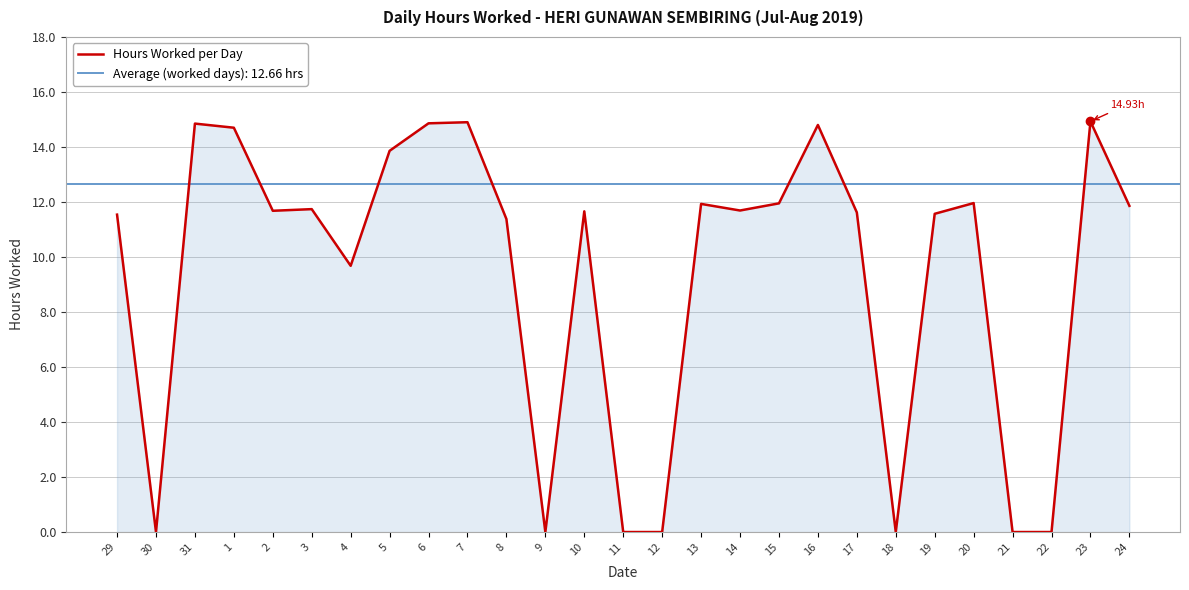

What is the label of the 7th point from the left?

4